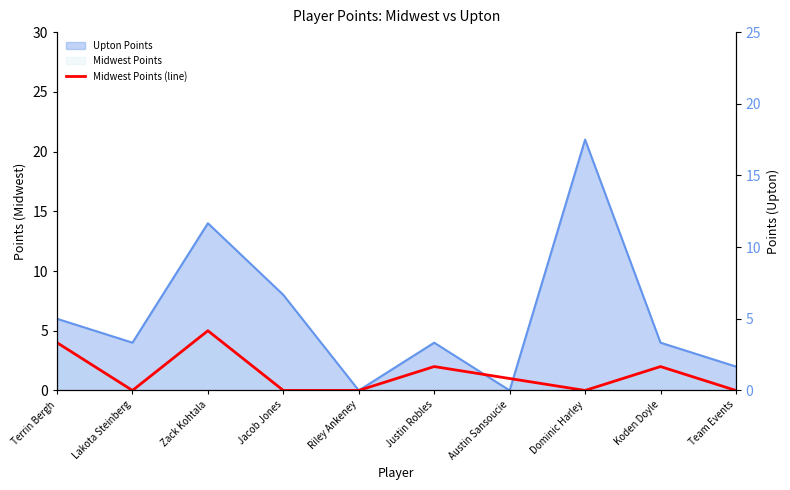

Rank the categories by value from highest to lowest.

Zack Kohtala, Terrin Bergh, Justin Robles, Koden Doyle, Austin Sansoucie, Lakota Steinberg, Jacob Jones, Riley Ankeney, Dominic Harley, Team Events